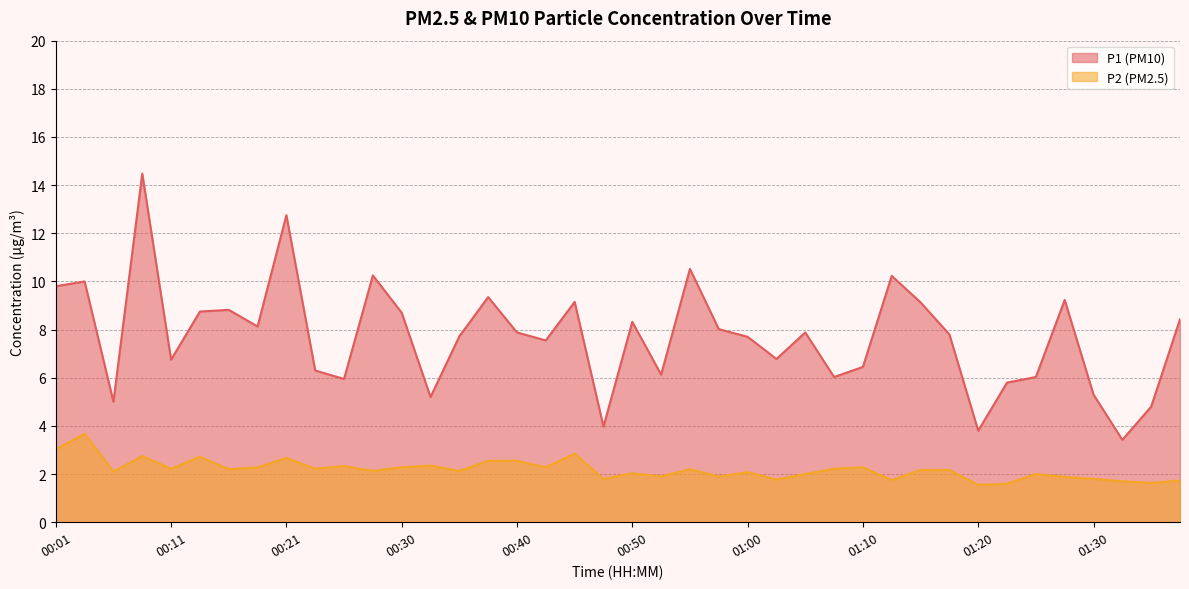

What is the approximate value of P1 at 00:40?

7.9